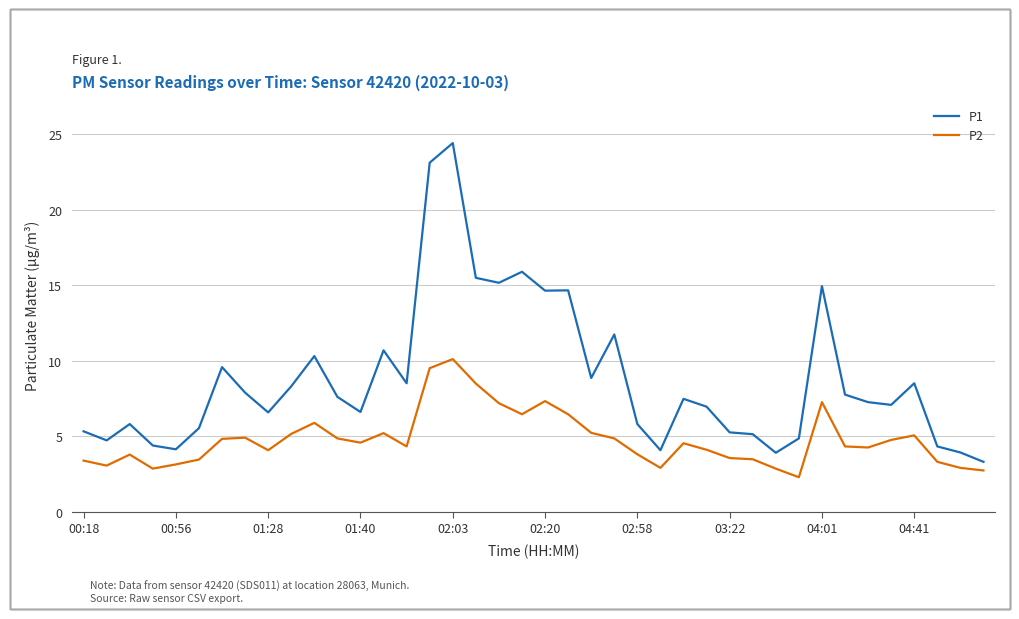

True or false: P2 and P1 intersect in this chart.

False